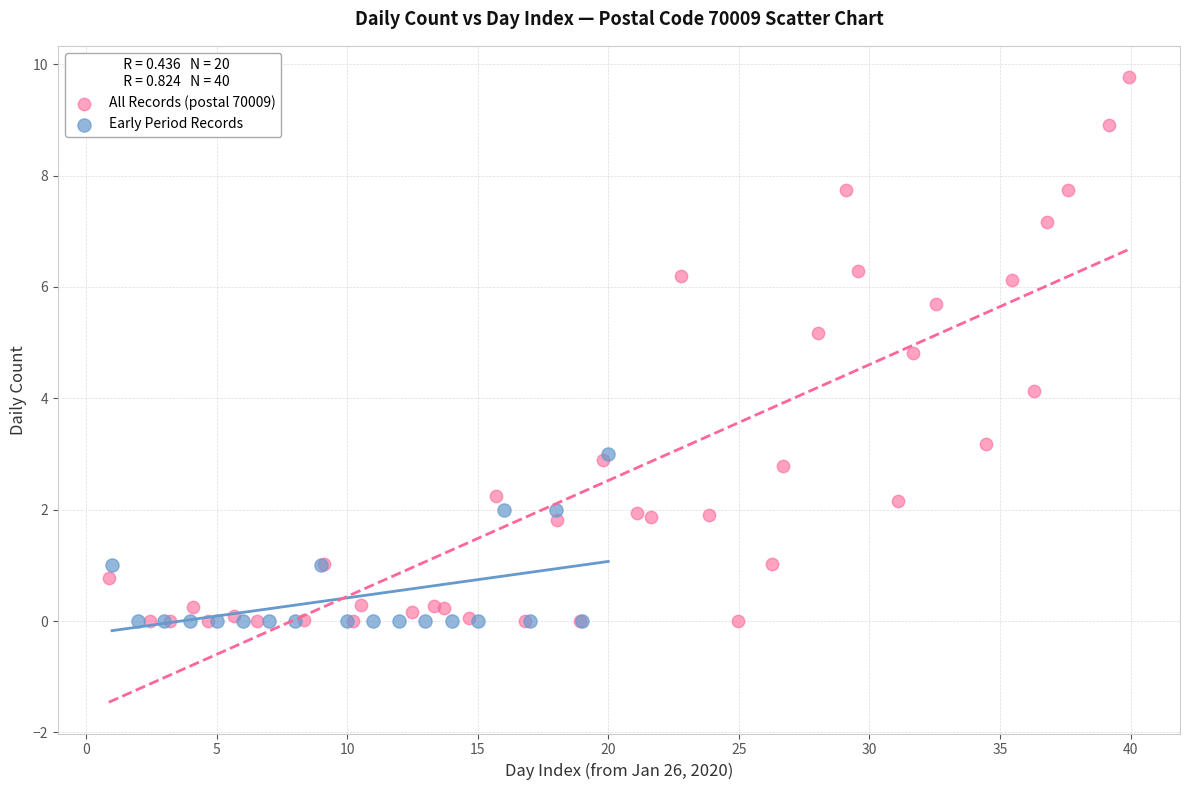

Which series contains the highest Y value?

All Records (postal 70009)